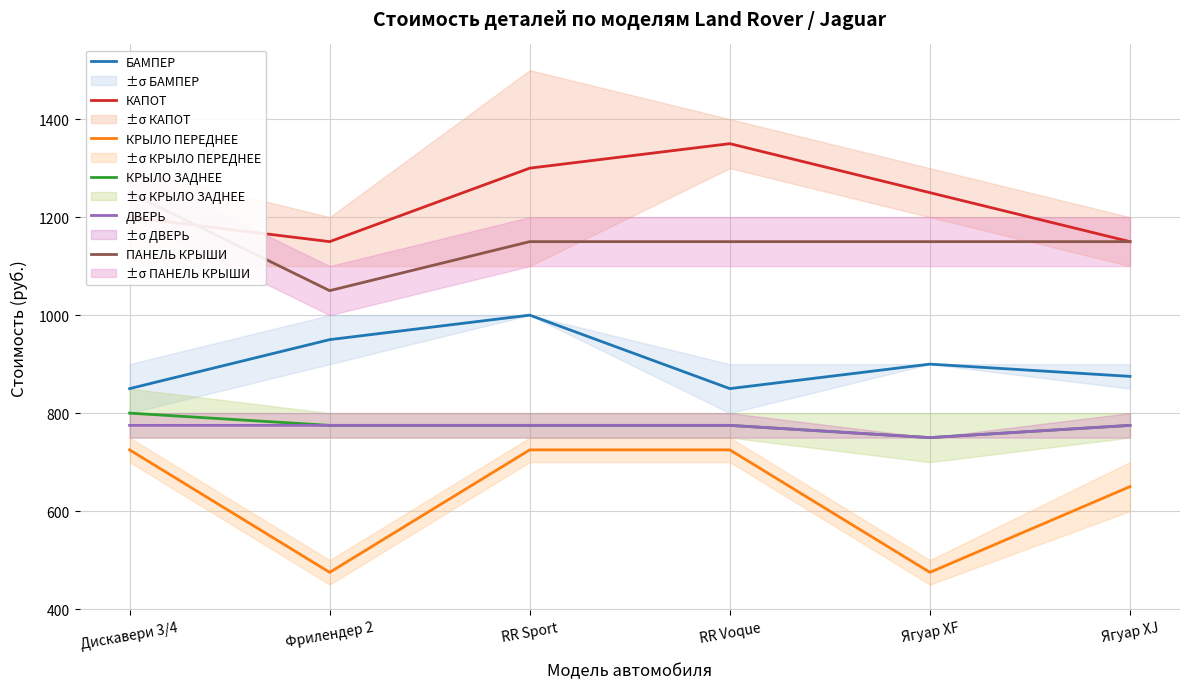

True or false: БАМПЕР and ПАНЕЛЬ КРЫШИ intersect in this chart.

False